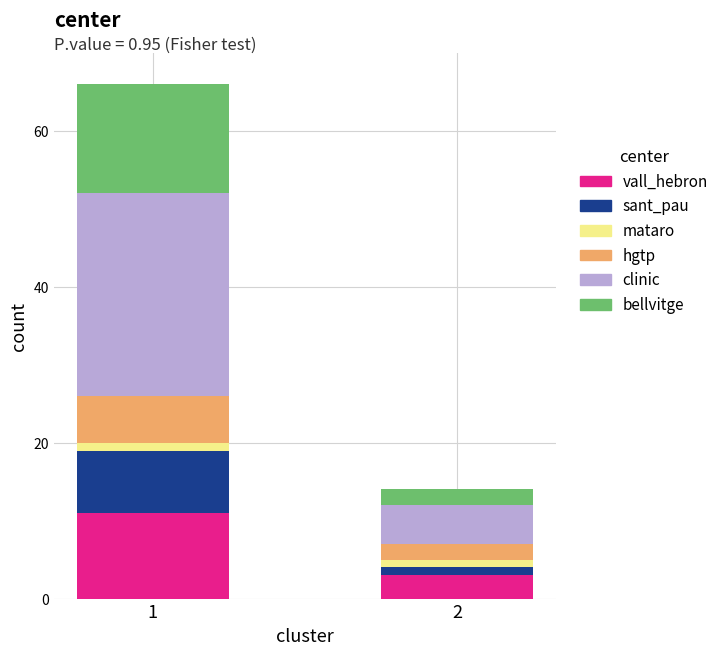

What is the minimum value for vall_hebron?

3